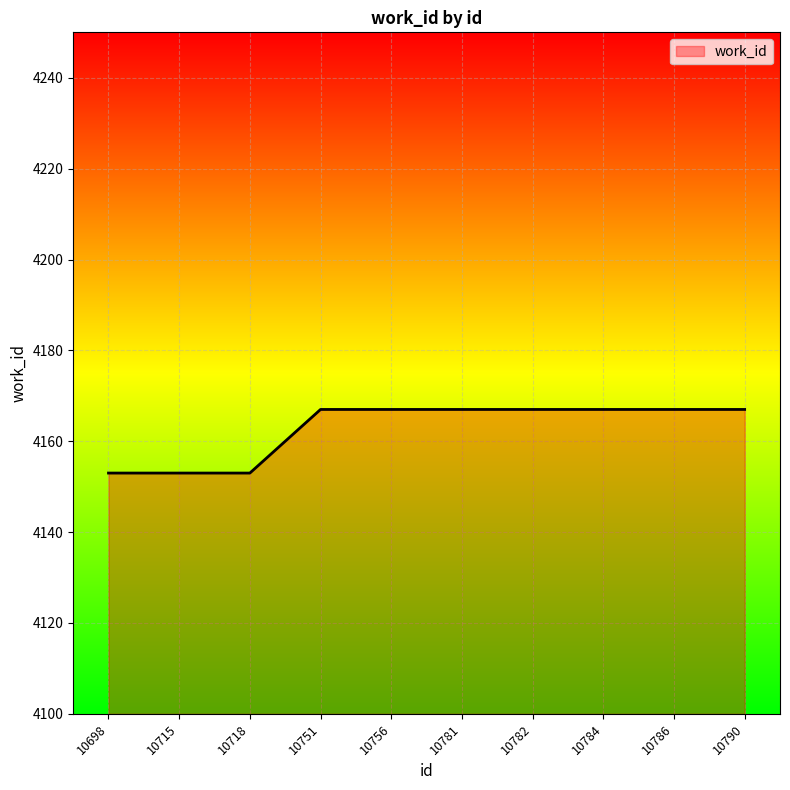

Reading right to left, list all the values displayed in this chart.

10790=4167	10786=4167	10784=4167	10782=4167	10781=4167	10756=4167	10751=4167	10718=4153	10715=4153	10698=4153